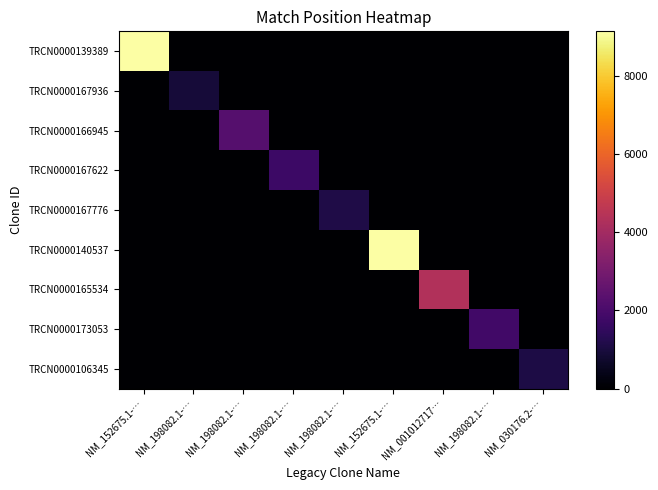

Which series has the largest range (max minus min)?

TRCN0000139389